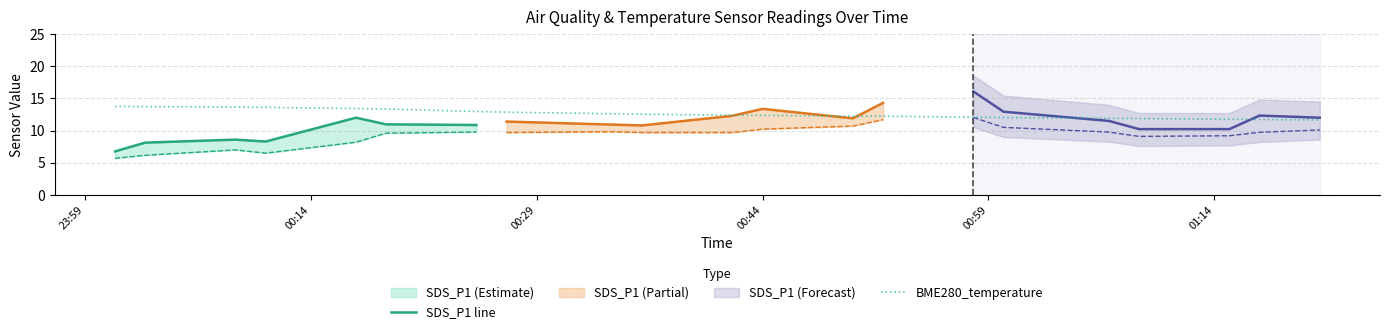

Is this an area chart (filled region under the line)?

No